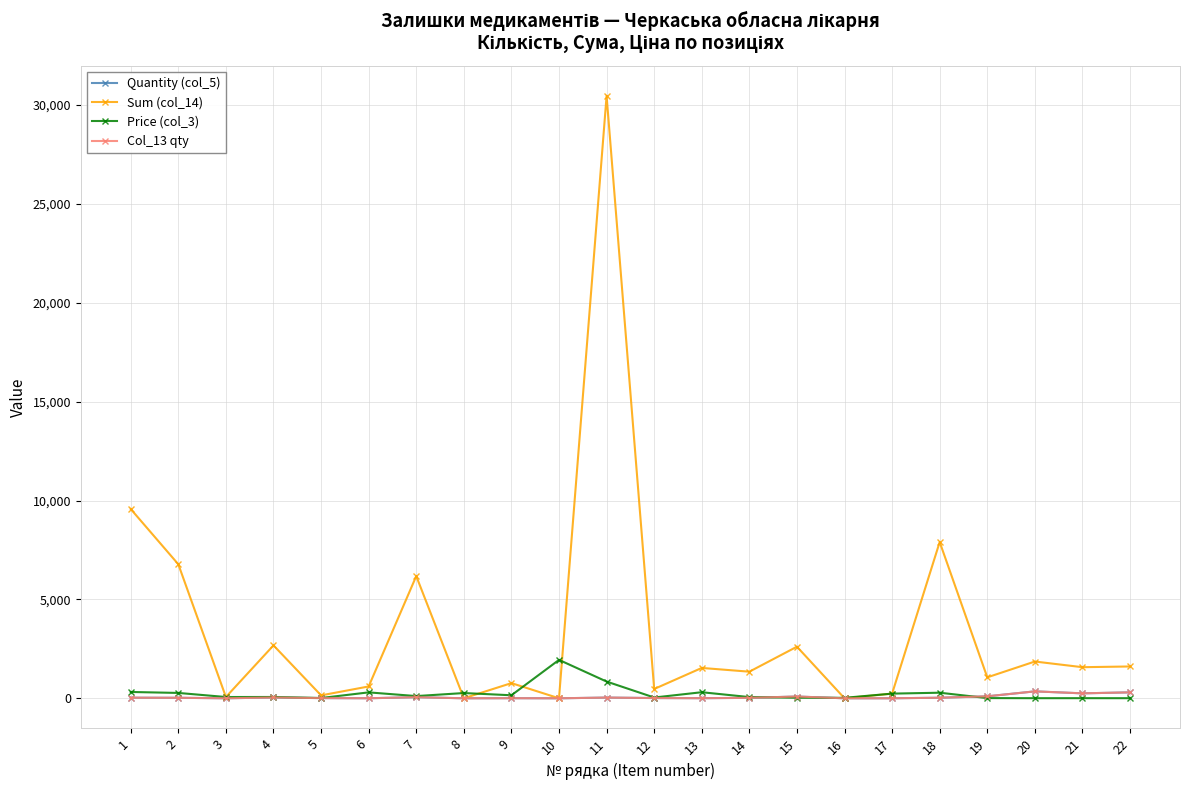

What is the difference between the maximum and minimum values in the Price (col_3) series?

1937.0